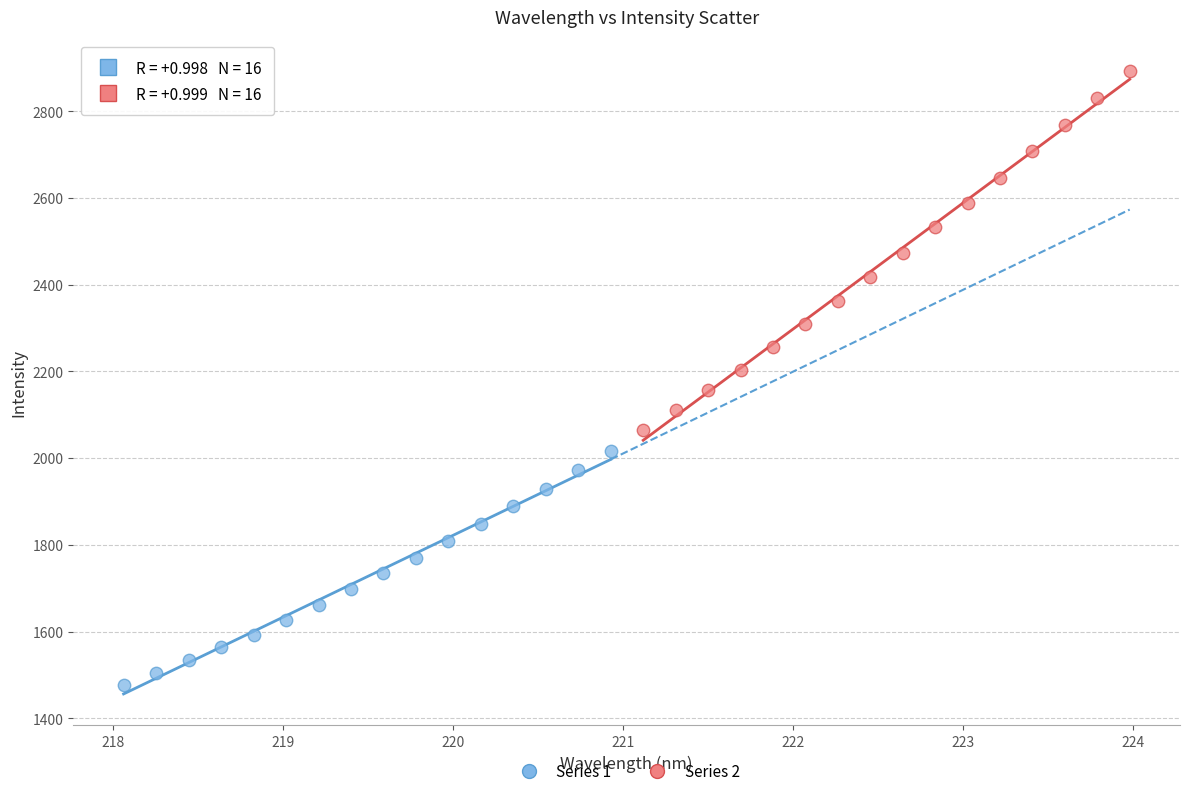

Which series reaches the minimum Y coordinate?

Series 1